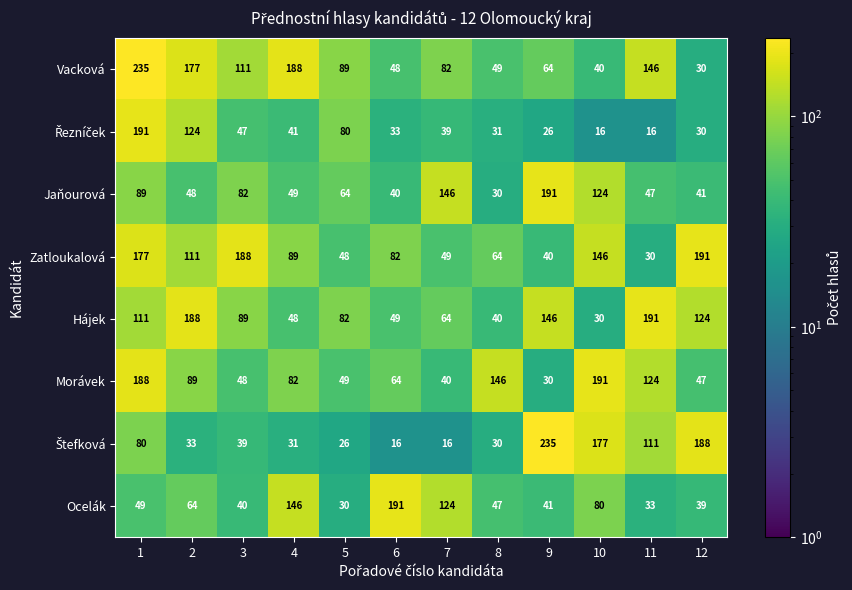

List the labels in order of Morávek value, largest first.

10, 1, 8, 11, 2, 4, 6, 5, 3, 12, 7, 9